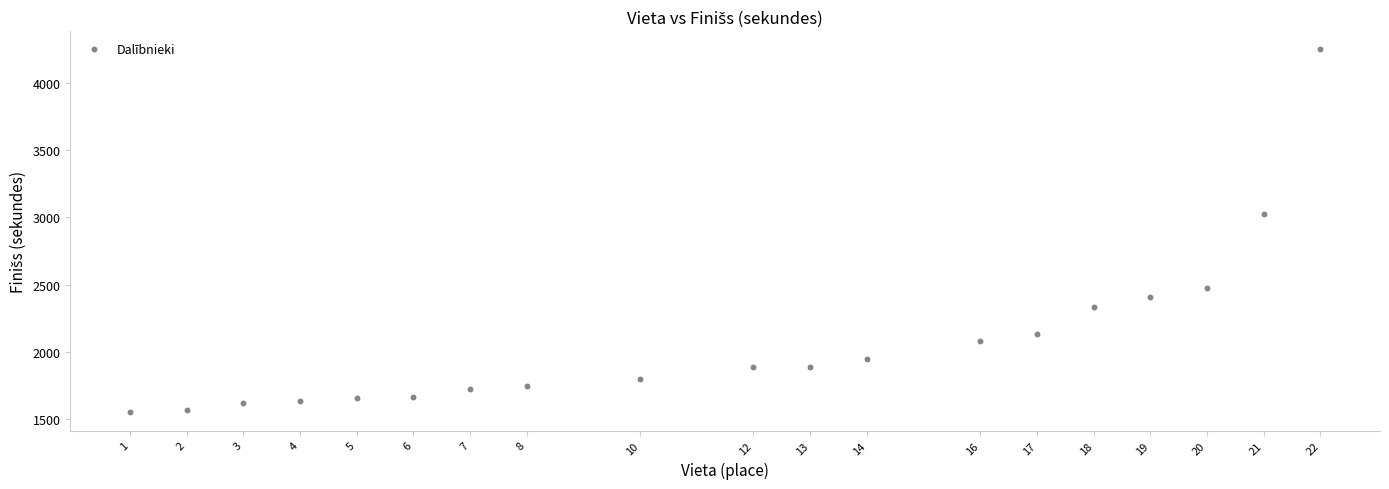

What is the range of X values (max minus min)?

21.0